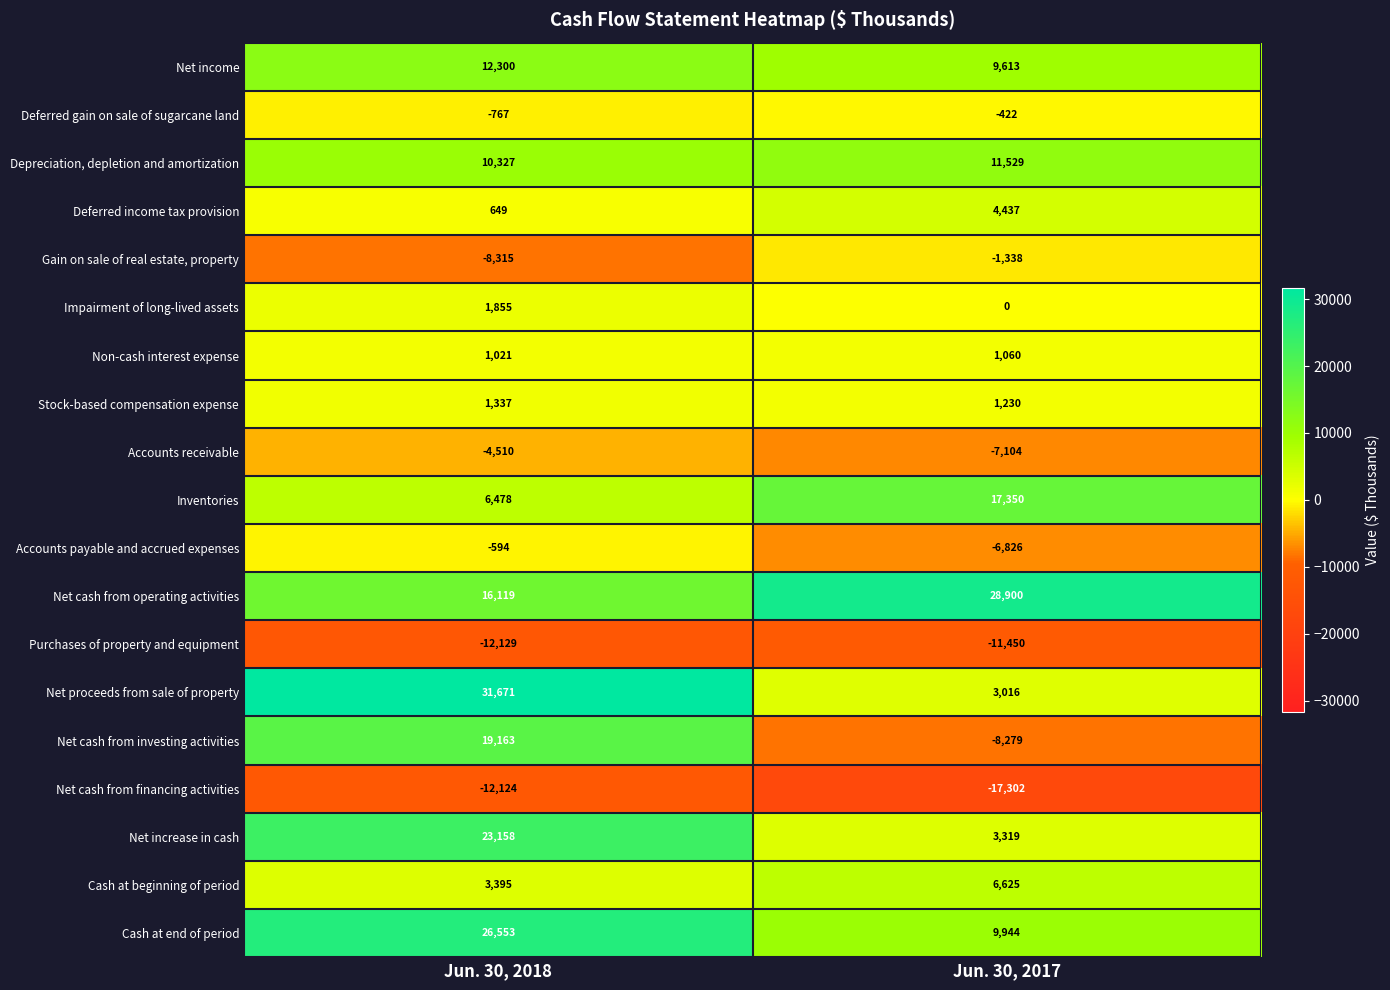

Count the number of data series in this chart.

19